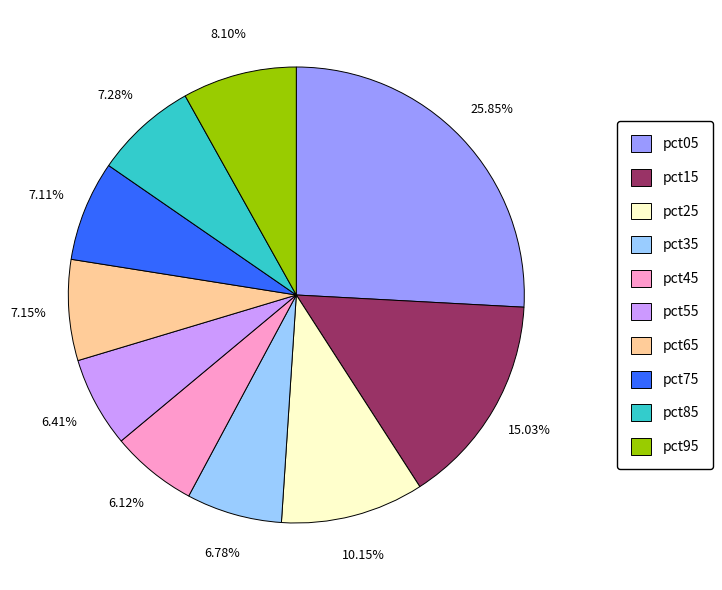

What percentage is the pct05 slice, to the nearest percent?

26%